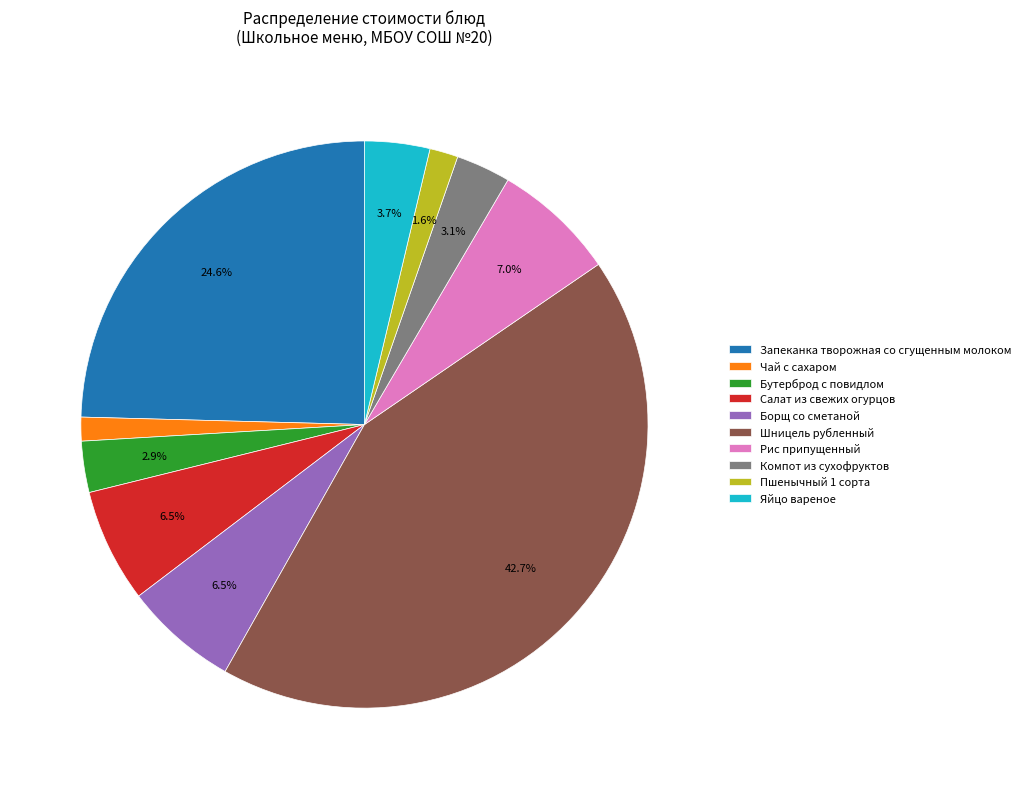

What portion of the pie excludes Пшенычный 1 сорта?

98.4%